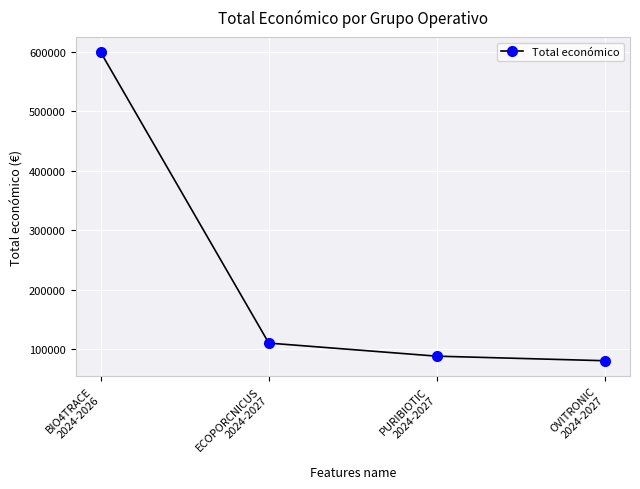

What position from the left is OVITRONIC
2024-2027?

4